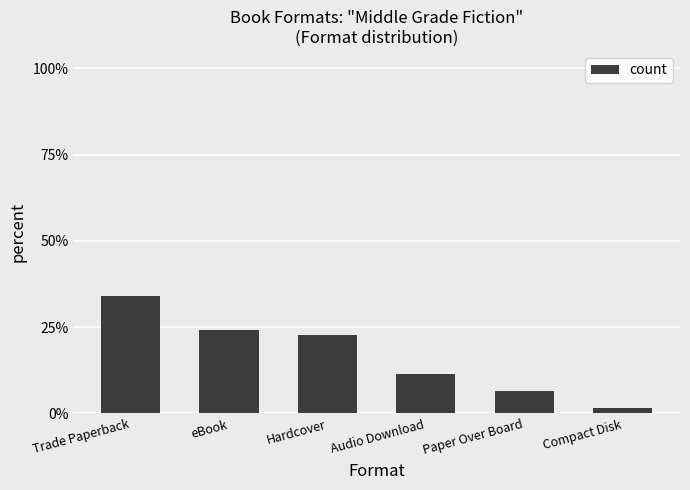

Rank the categories by value from highest to lowest.

Trade Paperback, eBook, Hardcover, Audio Download, Paper Over Board, Compact Disk